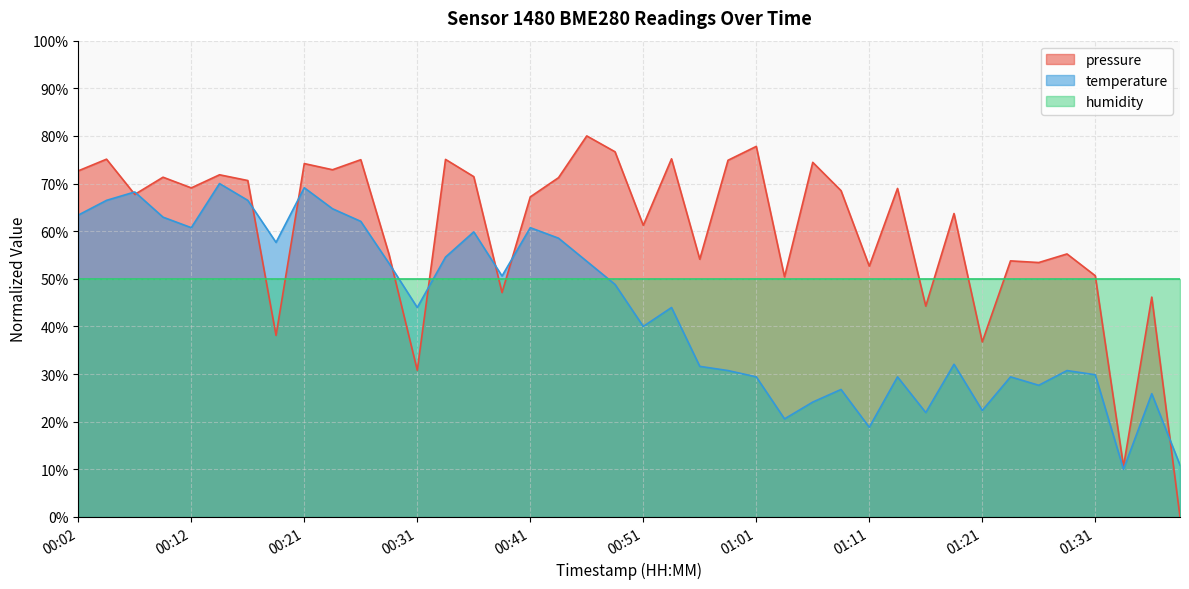

What is the sum of the pressure values at 01:06 and 00:09?

145.8